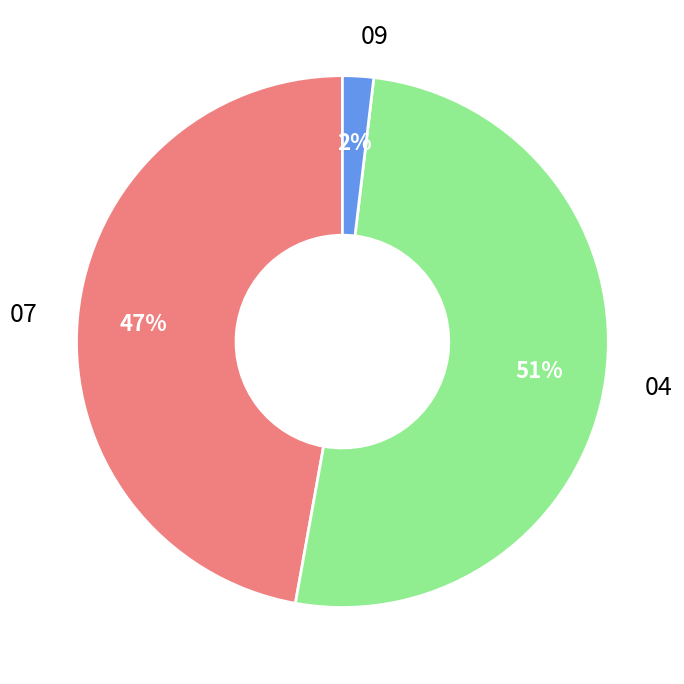

Which has a higher value, 09 or 04?

04